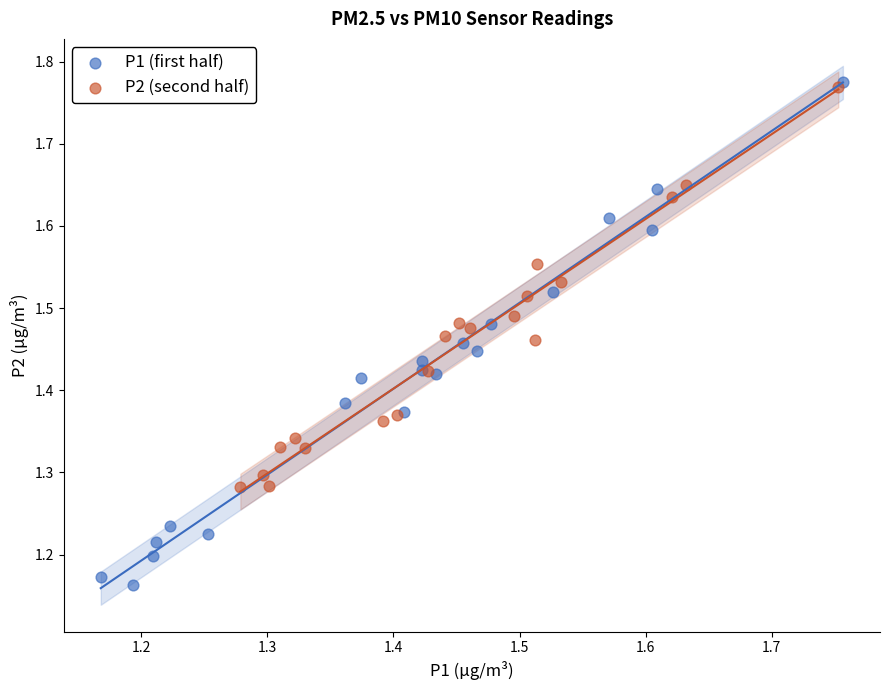

Which series contains the lowest Y value?

P1 (first half)